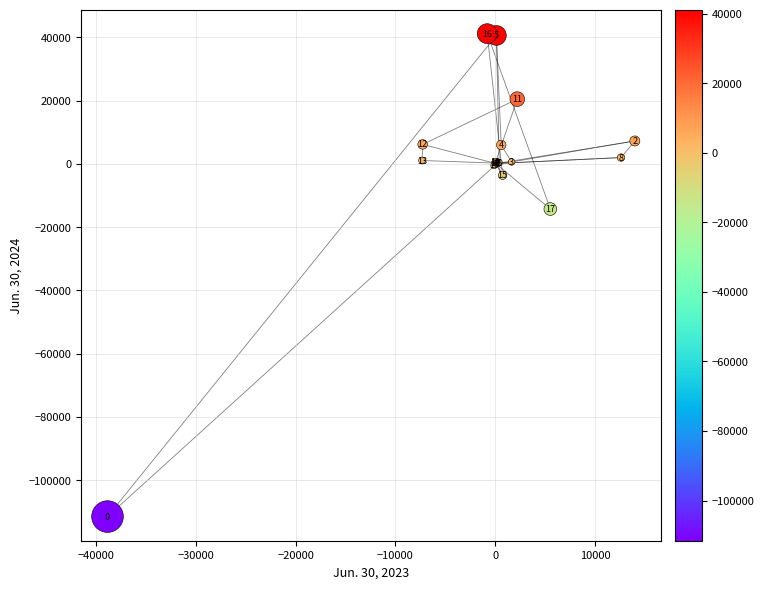

What Y value in the scatter plot is closest to -35195?

-14304